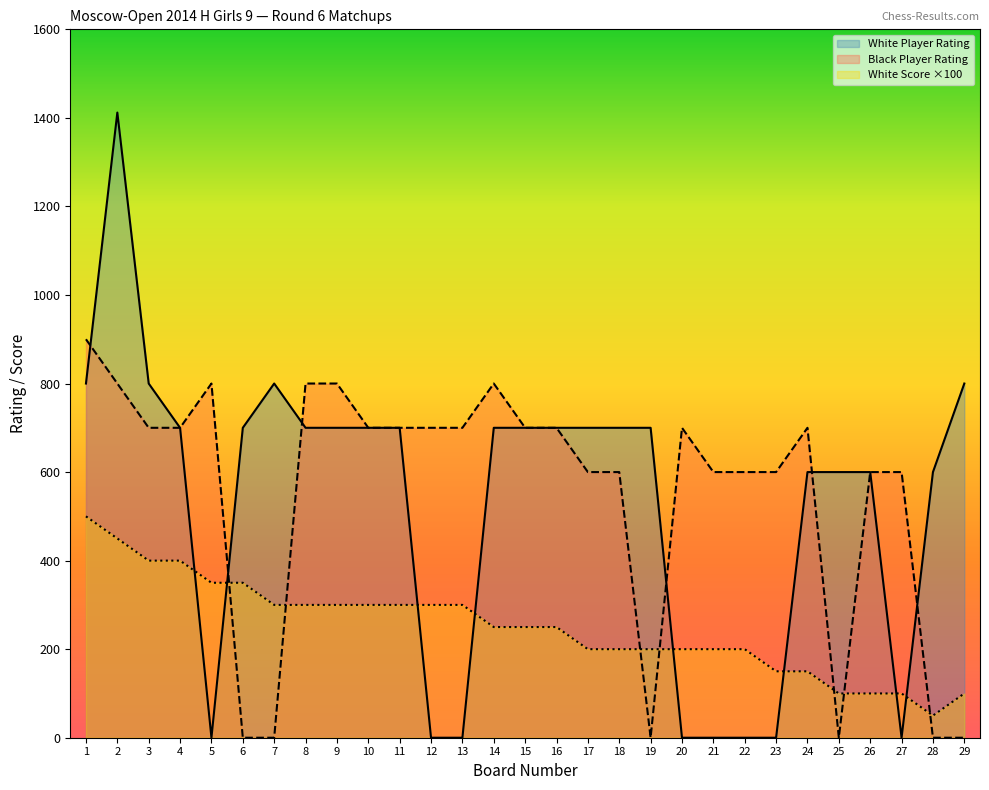

Reading right to left, list all the values displayed in this chart.

White Player Rating: 800	600	0	600	600	600	0	0	0	0	700	700	700	700	700	700	0	0	700	700	700	700	800	700	0	700	800	1412	800
Black Player Rating: 0	0	600	600	0	700	600	600	600	700	0	600	600	700	700	800	700	700	700	700	800	800	0	0	800	700	700	800	900
White Score ×100: 100	50	100	100	100	150	150	200	200	200	200	200	200	250	250	250	300	300	300	300	300	300	300	350	350	400	400	450	500